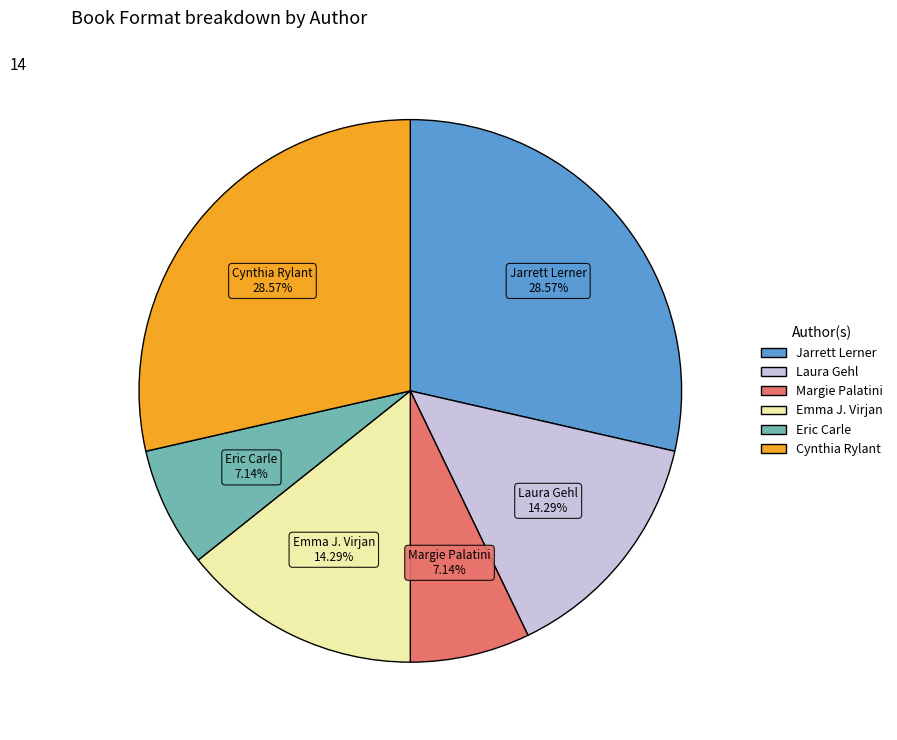

Is there any slice that represents more than half of the pie?

No